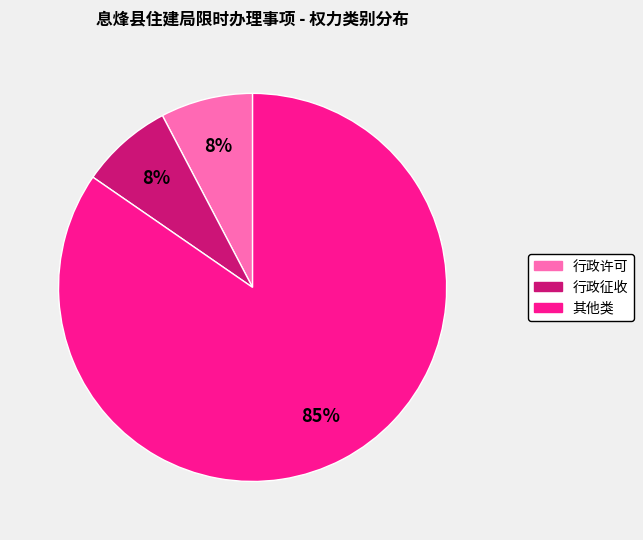

Is the sum of 其他类 and 行政征收 greater than half?

Yes